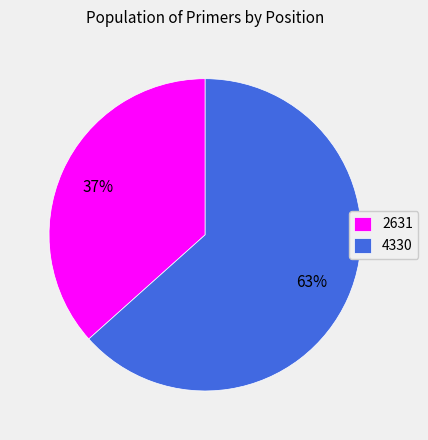

To the nearest percent, what is the combined percentage of 4330 and 2631?

100%